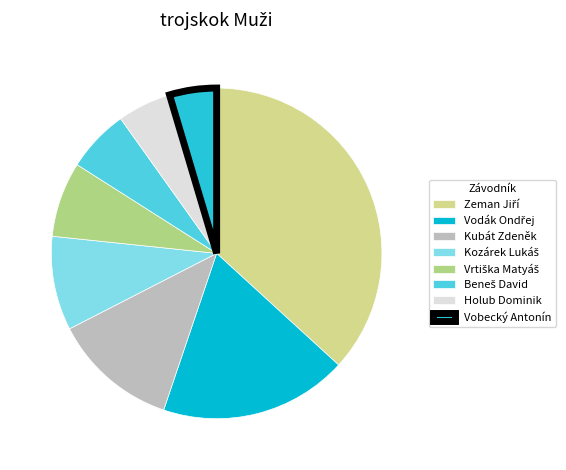

Which has a higher value, Kubát Zdeněk or Holub Dominik?

Kubát Zdeněk